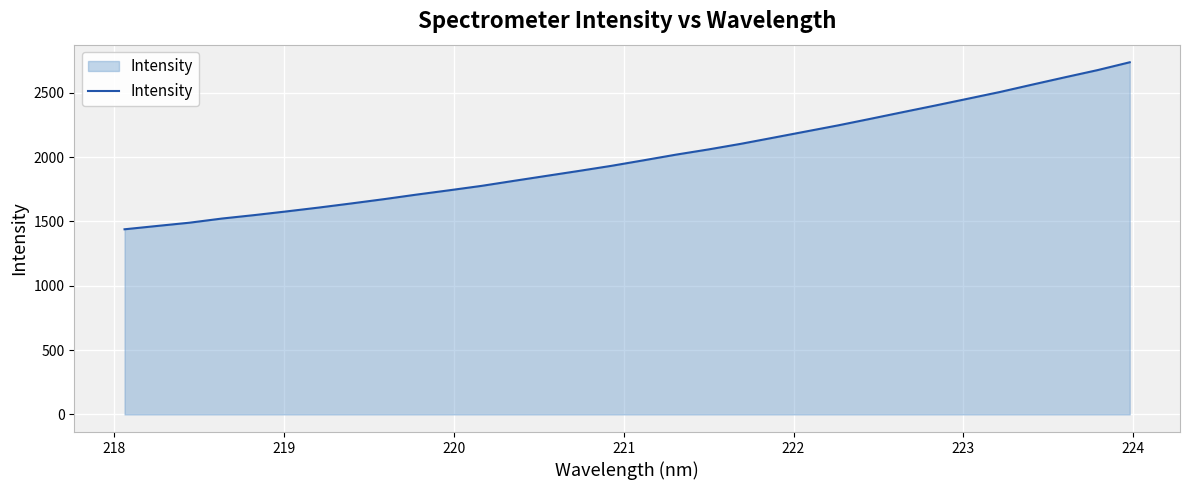

What is the difference between the maximum and minimum values?

1298.1